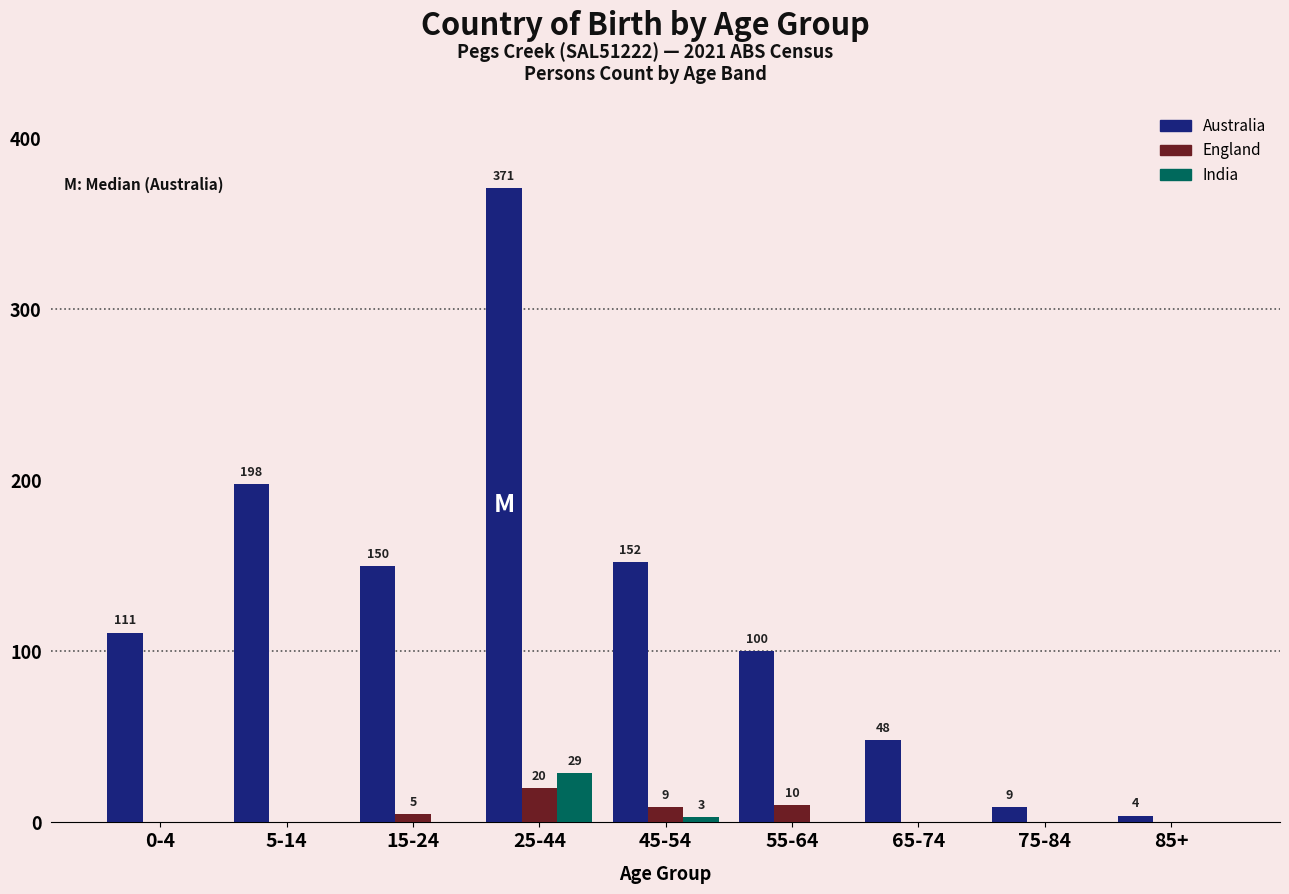

Reading left to right, transcribe all the data shown in this chart.

Australia: 0-4=111	5-14=198	15-24=150	25-44=371	45-54=152	55-64=100	65-74=48	75-84=9	85+=4
England: 0-4=0	5-14=0	15-24=5	25-44=20	45-54=9	55-64=10	65-74=0	75-84=0	85+=0
India: 0-4=0	5-14=0	15-24=0	25-44=29	45-54=3	55-64=0	65-74=0	75-84=0	85+=0